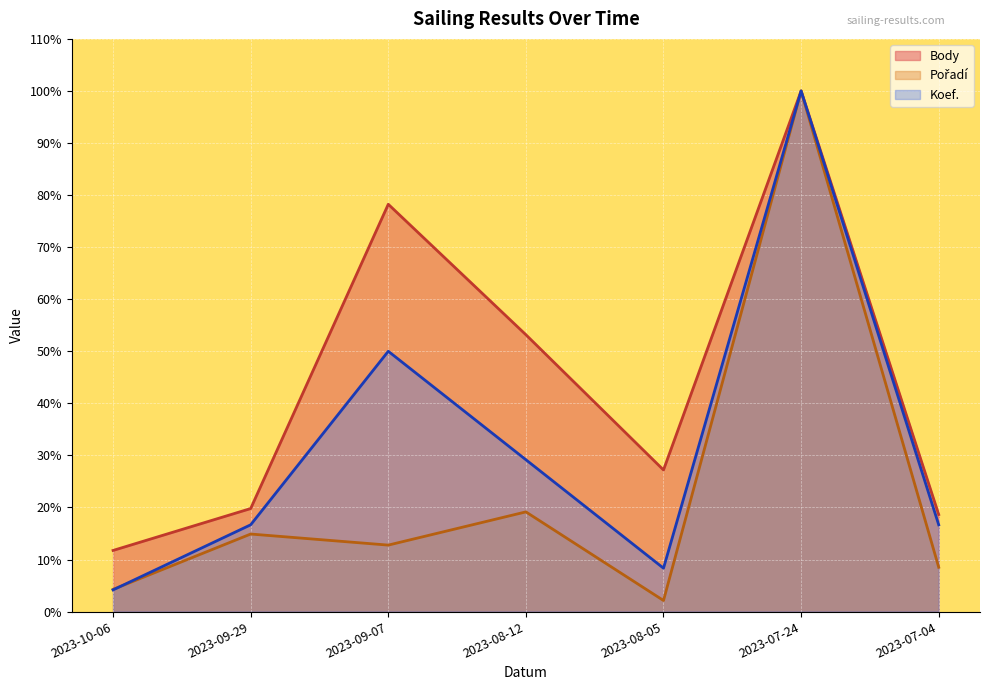

How many distinct data groups are displayed?

3